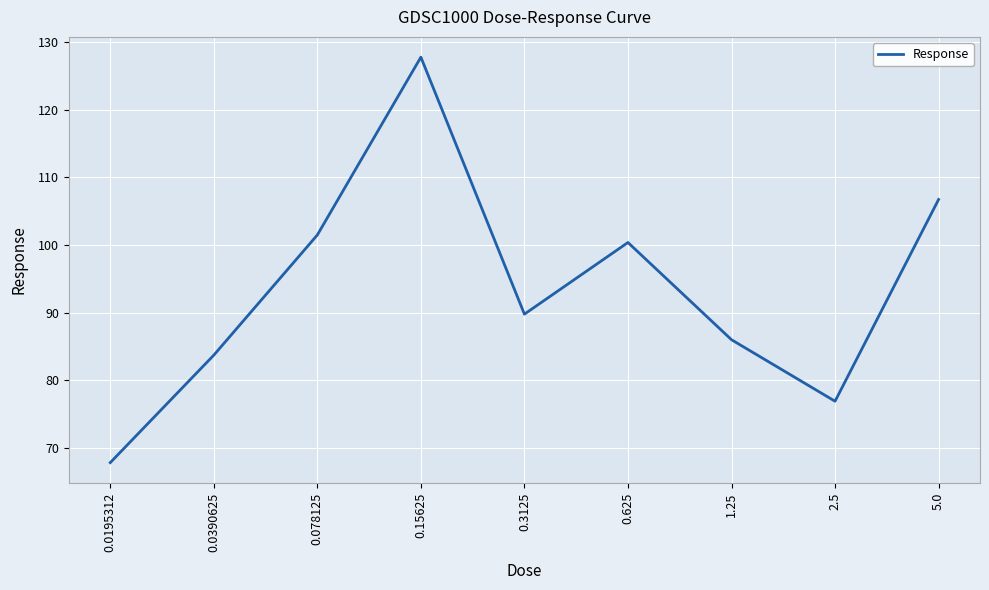

At which category does the chart reach its peak across all series?

0.15625